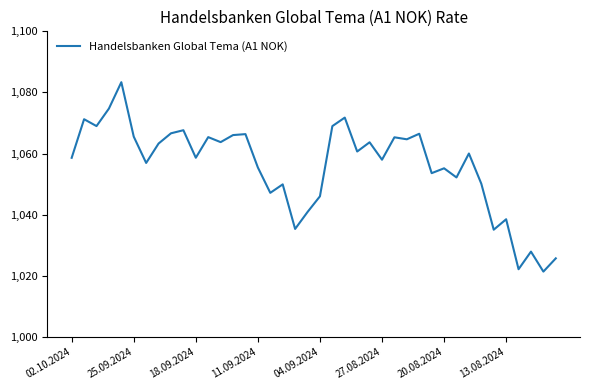

True or false: there are more than 1 points higher than both neighbors.

True